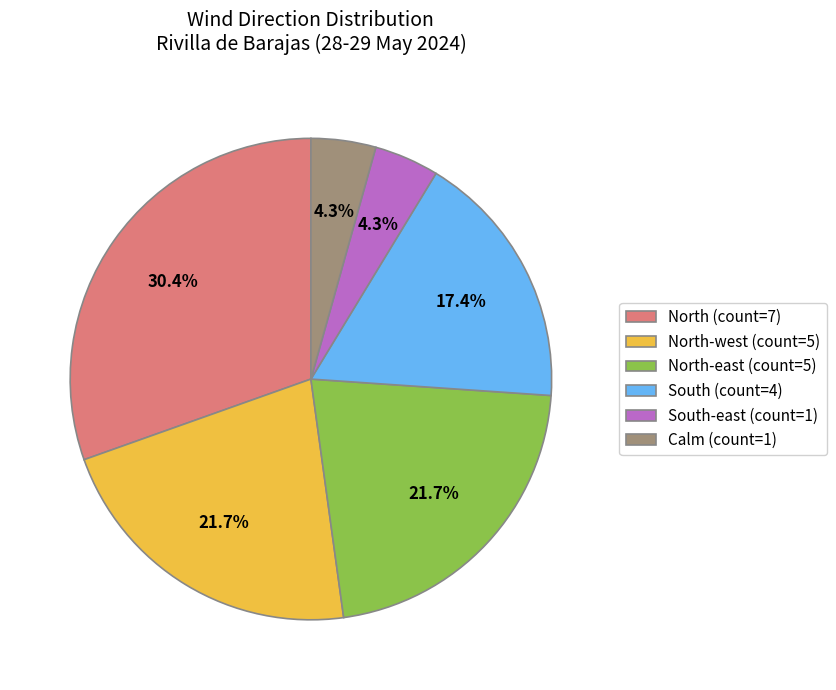

What is the ratio of the value at North (count=7) to the value at North-east (count=5)?

1.4